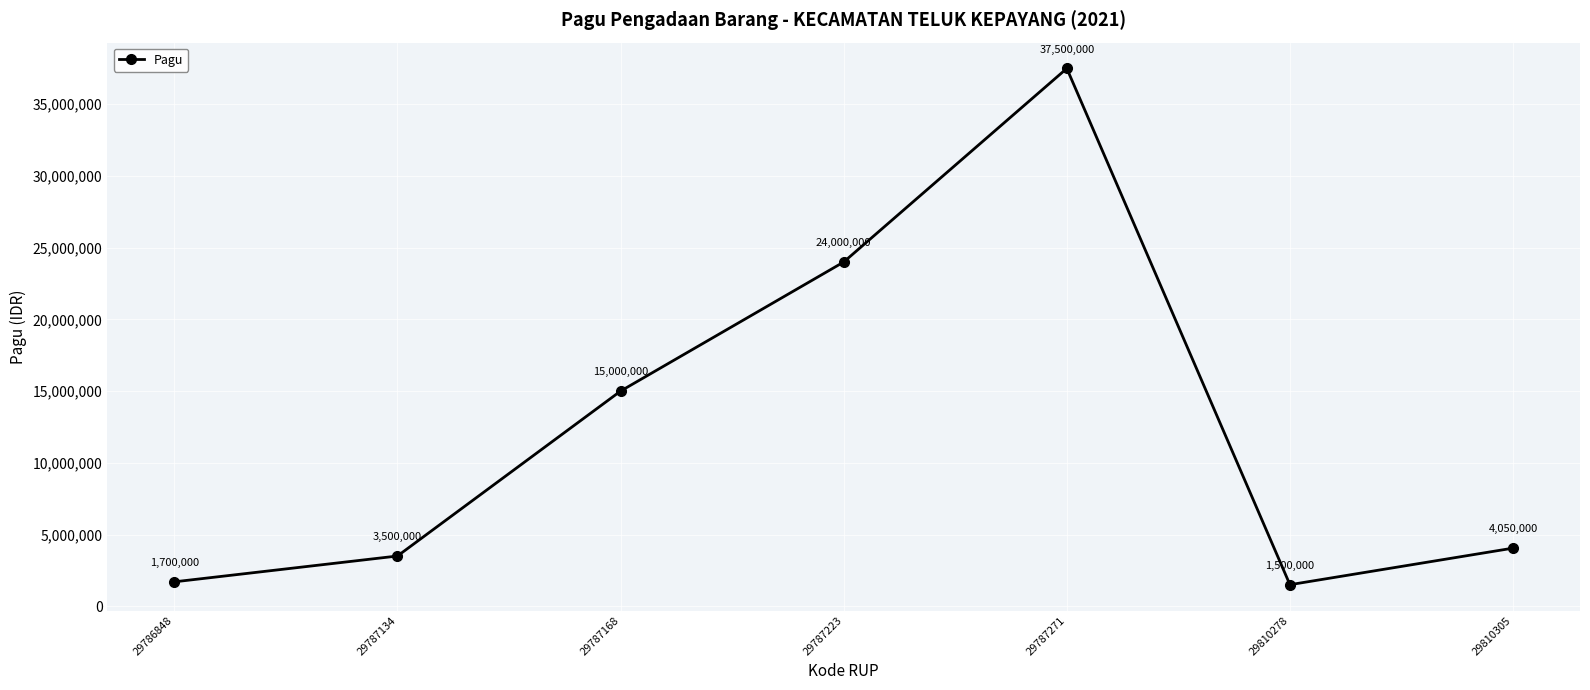

True or false: the data shows 8117264 at 29787223.

False